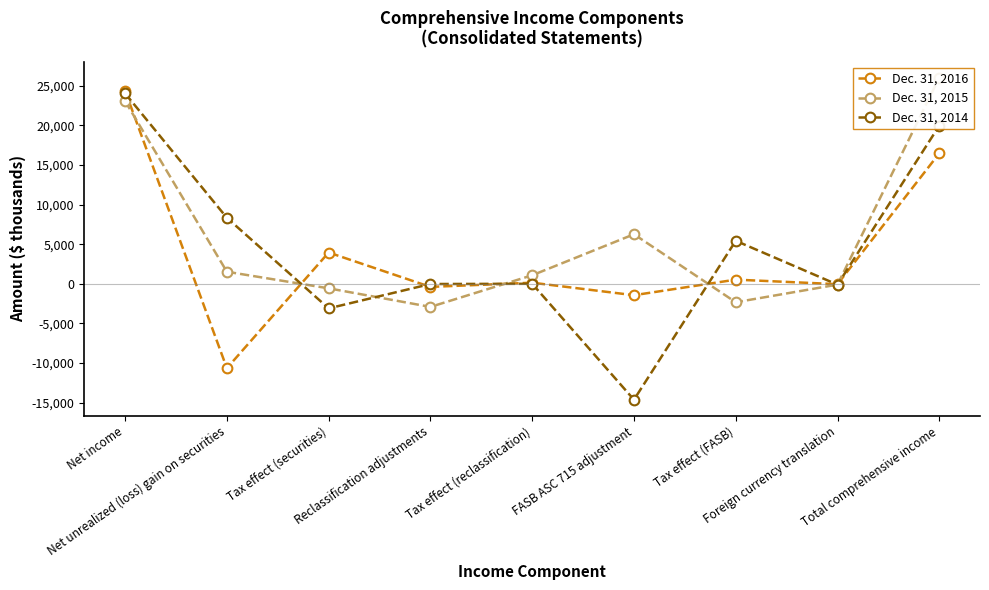

Reading left to right, what are all the values shown in this chart?

Dec. 31, 2016: 24348	-10644	3954	-387	144	-1435	531	-42	16469
Dec. 31, 2015: 23056	1527	-567	-2910	1081	6256	-2324	-96	26023
Dec. 31, 2014: 24033	8333	-3096	-23	8	-14621	5432	-104	19962